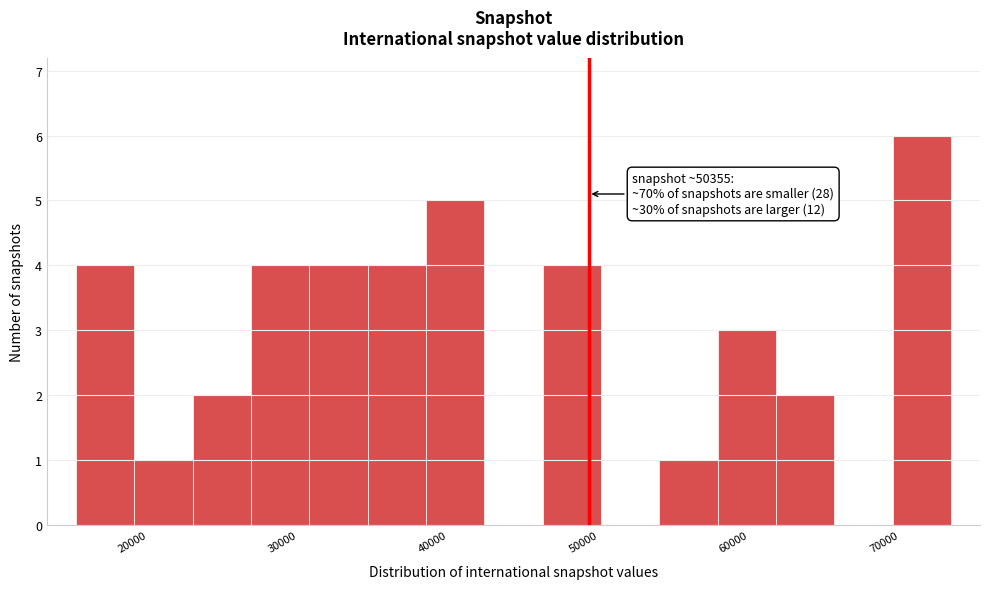

Read against the x-axis, roughly where is the centre of the tallest bar?

73000